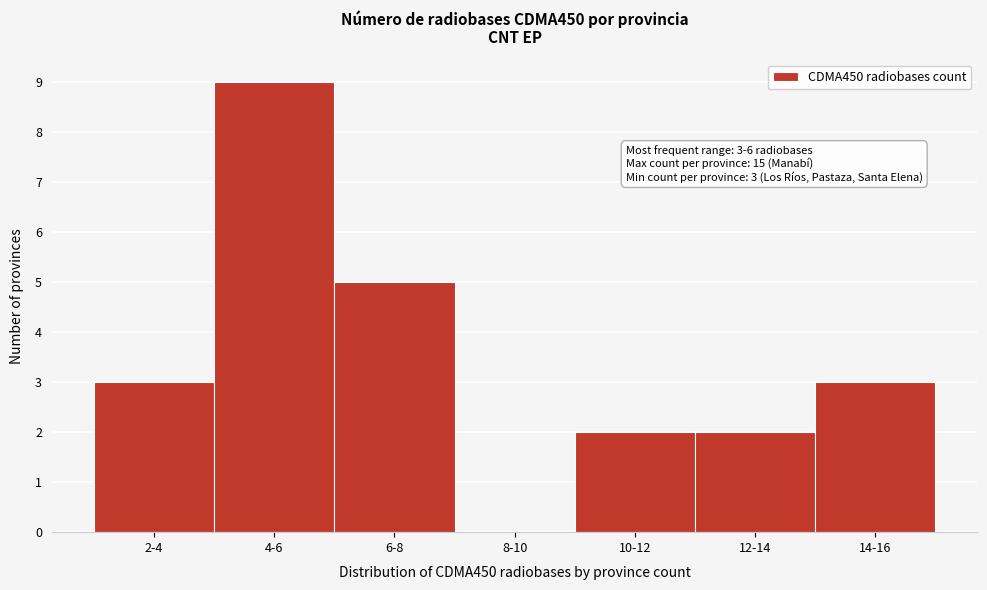

Reading right to left, transcribe all the data shown in this chart.

14-16=3	12-14=2	10-12=2	8-10=0	6-8=5	4-6=9	2-4=3